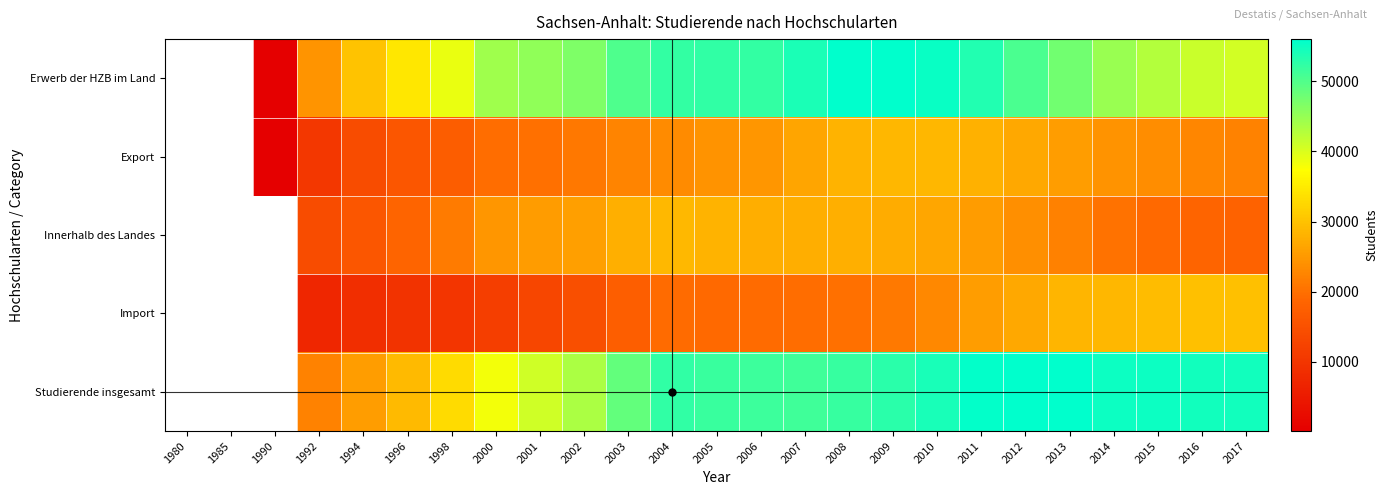

What is the spread (max minus min) of values at 2014?

34675.0